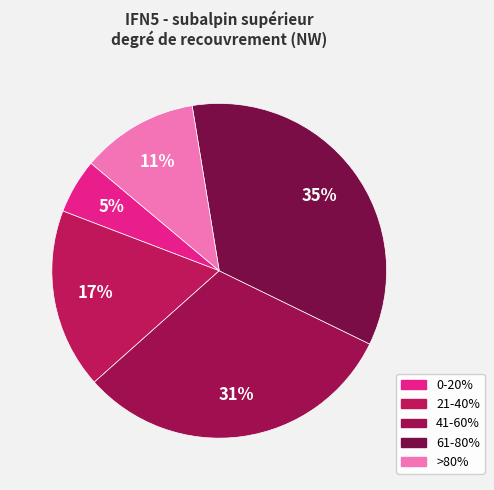

How many slices are in this pie chart?

5